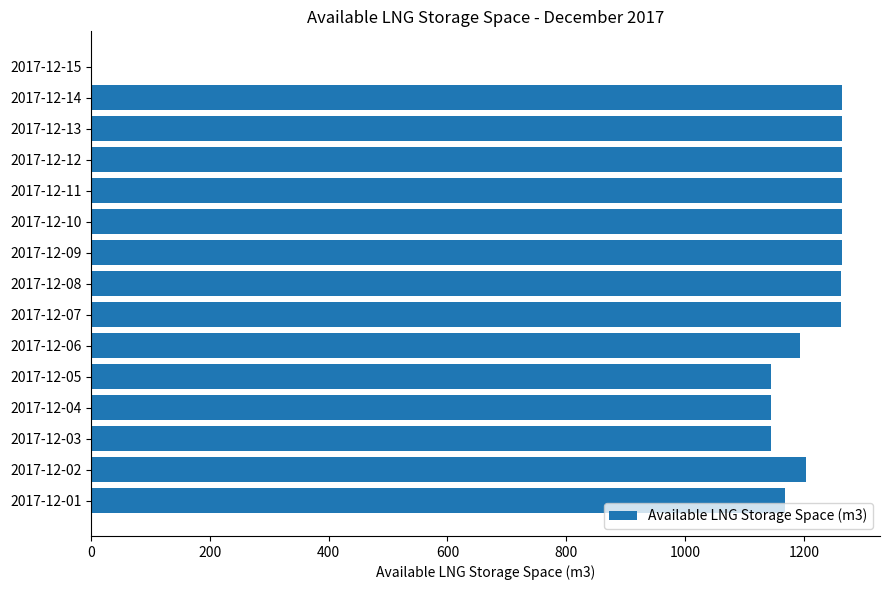

What is the greatest value displayed?

1265